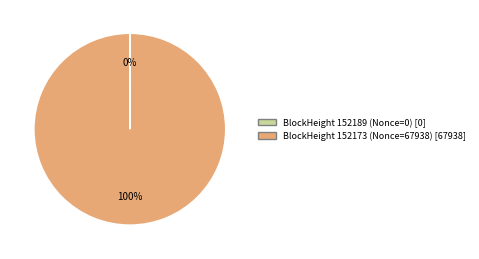

To the nearest percent, what is the average slice percentage?

50%